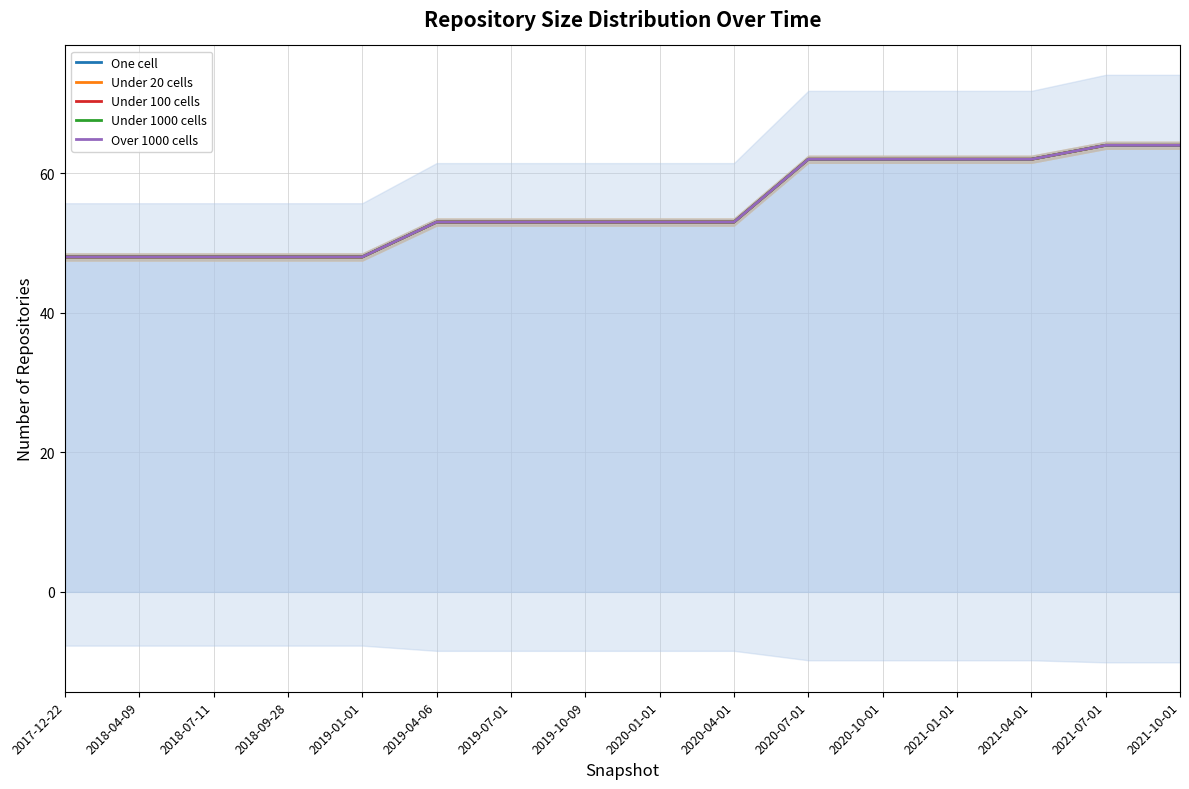

True or false: Under 1000 cells and Over 1000 cells cross at least once.

False